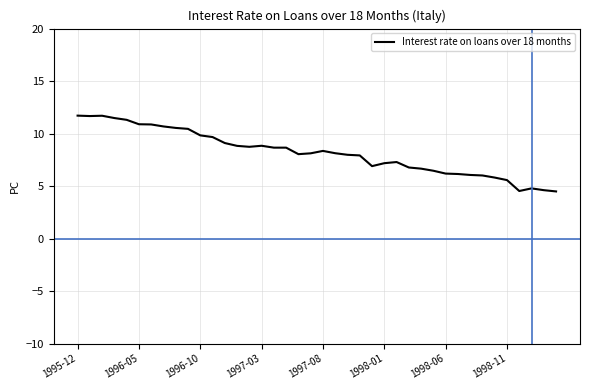

What is the difference between the maximum and minimum values?

7.2